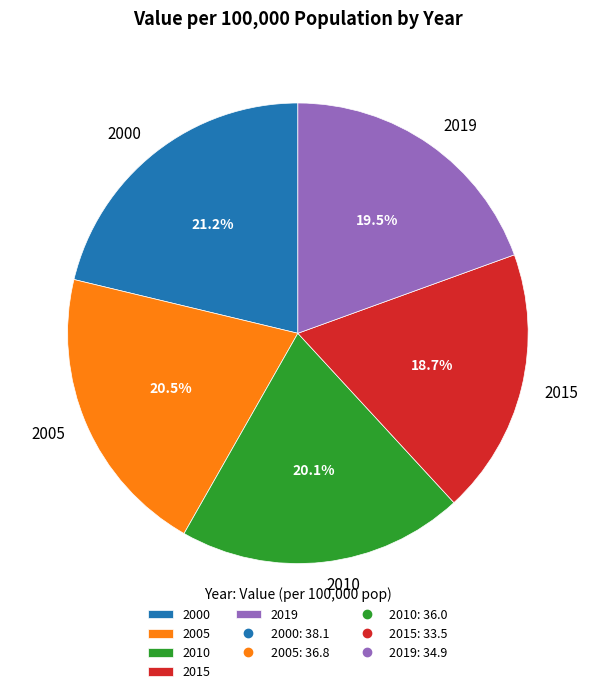

What percentage is NOT represented by 2010?

79.9%